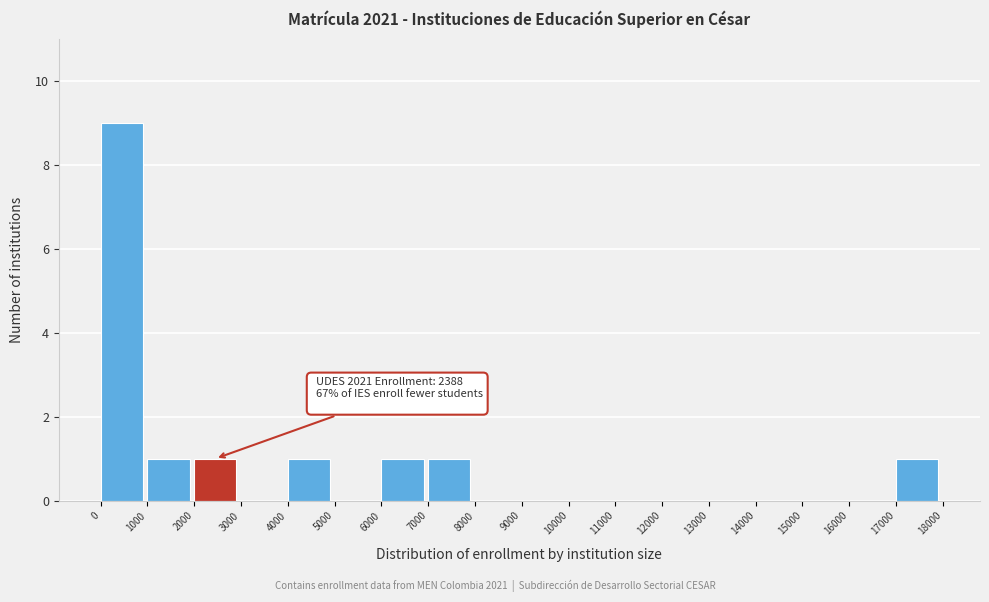

Over which range of the x-axis is the bar tallest?

0 to 1000